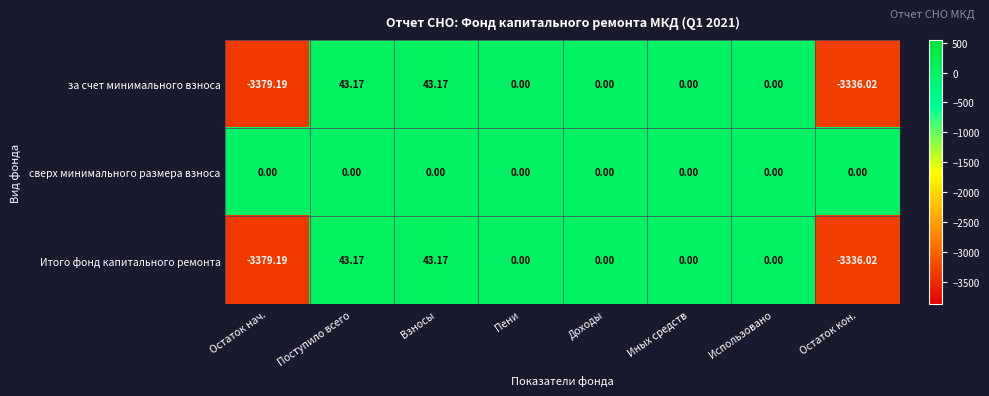

Which series has the largest total across all categories?

сверх минимального размера взноса